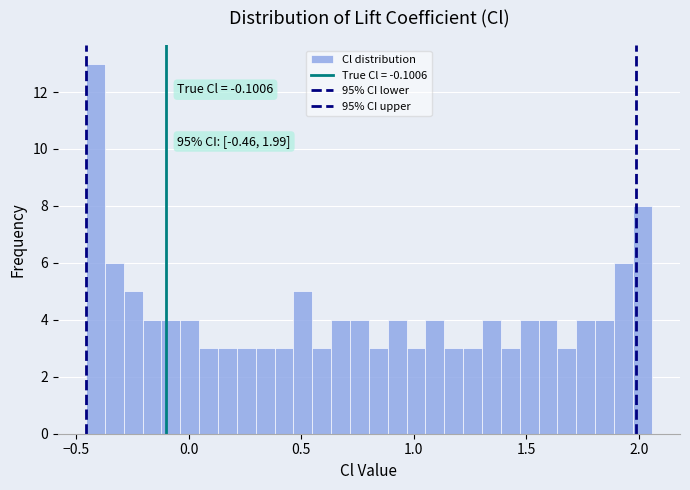

Around what value on the x-axis is the tallest bar? Give the approximate position of its centre, as read against the axis.

-0.40